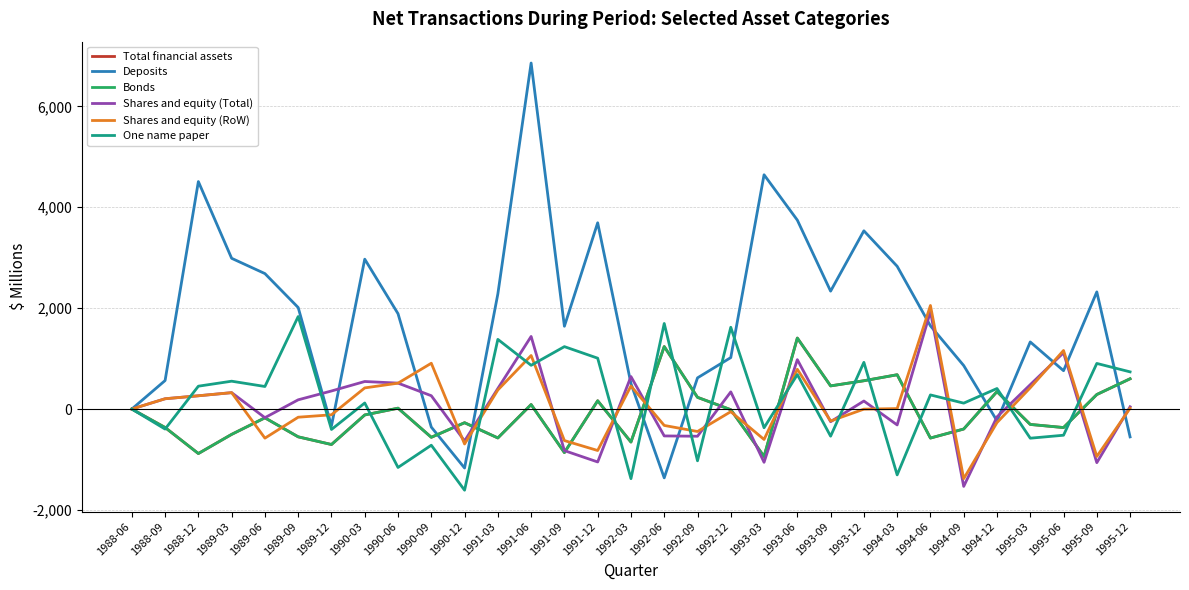

How many interior local peaks does the Shares and equity (Total) series have?

9